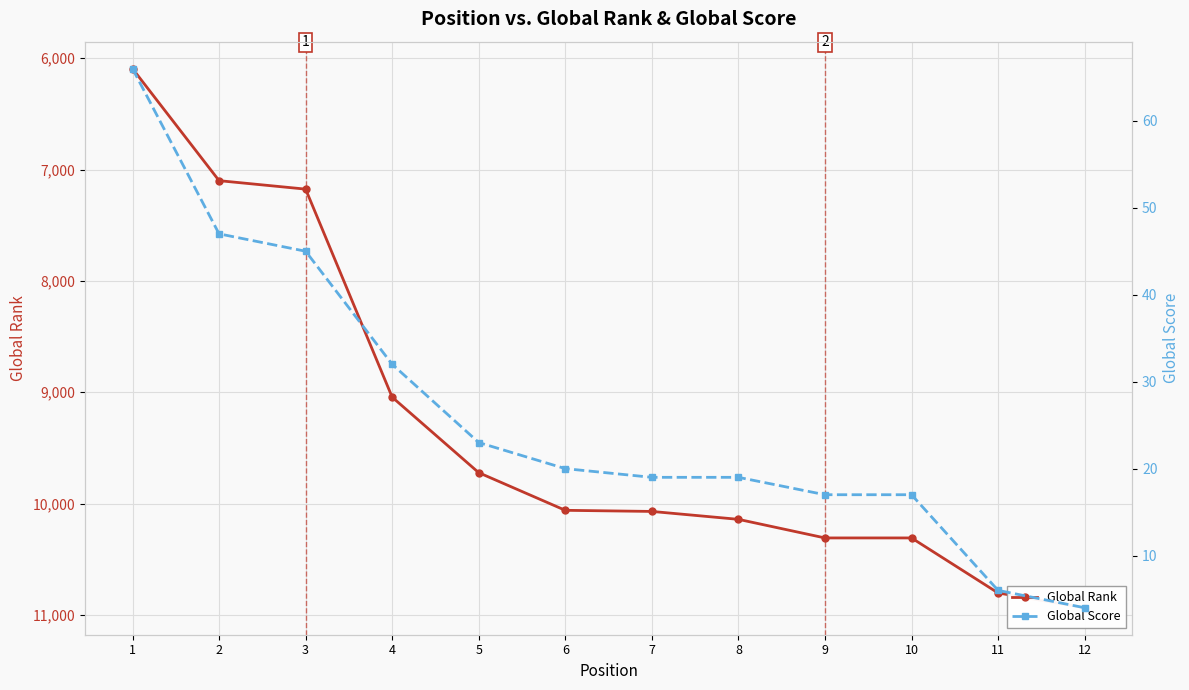

What is the value of the Global Rank point at the 10th from the left?

10308